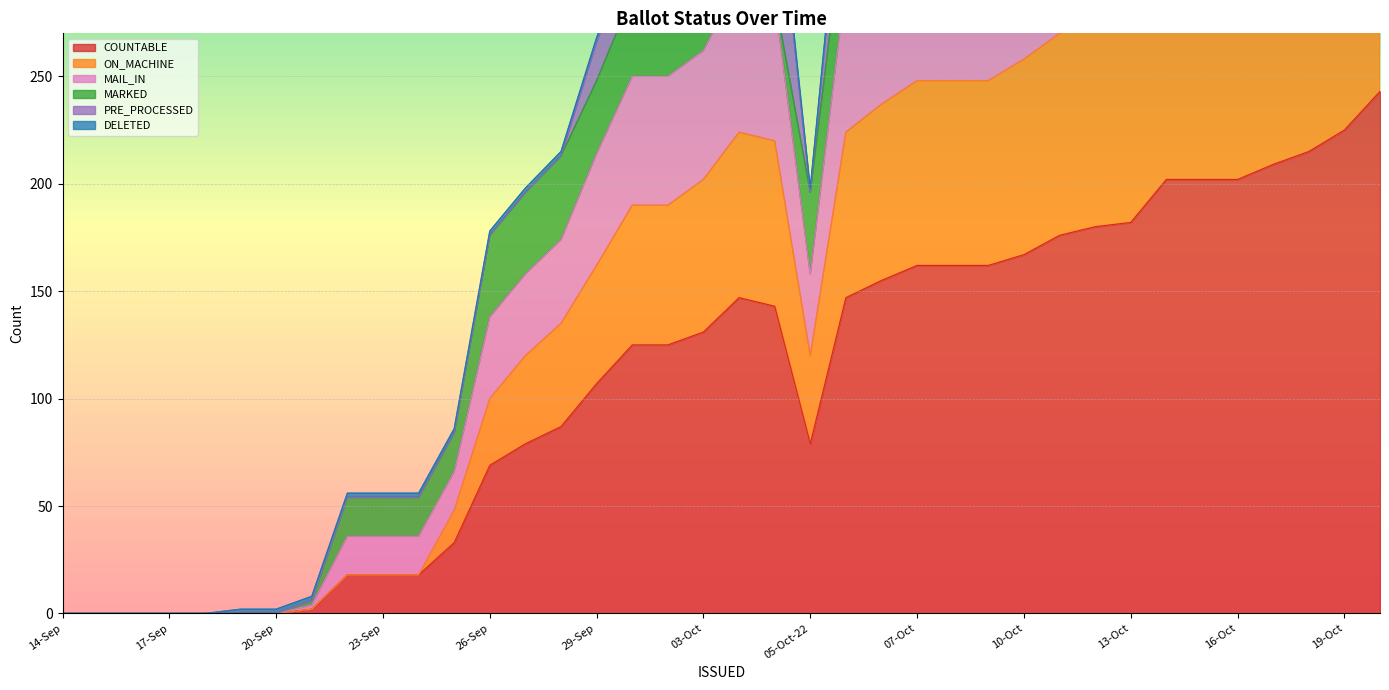

True or false: COUNTABLE and ON_MACHINE intersect in this chart.

False